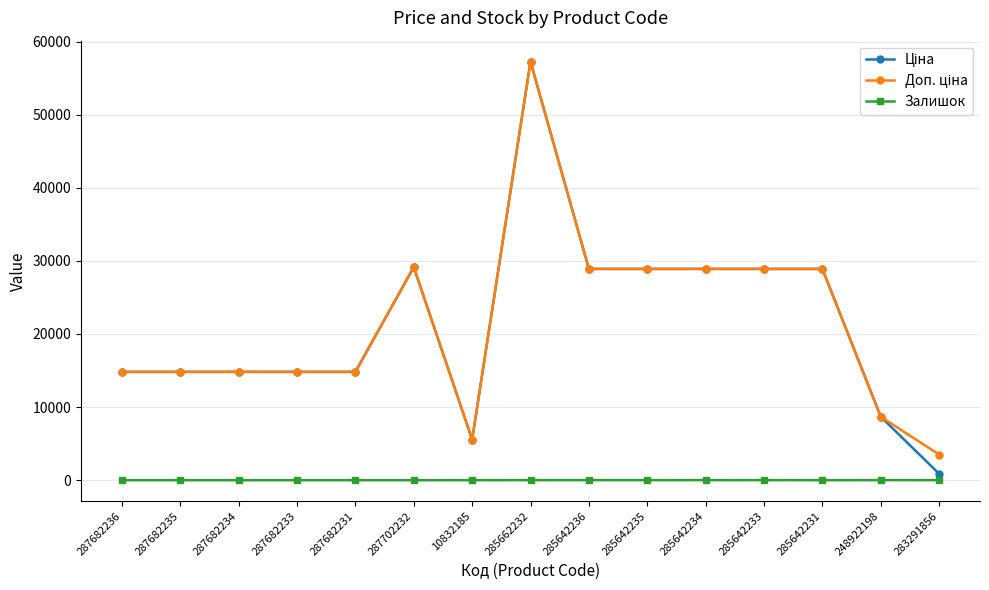

What is the difference between the highest and lowest values at 287702232?

29152.3